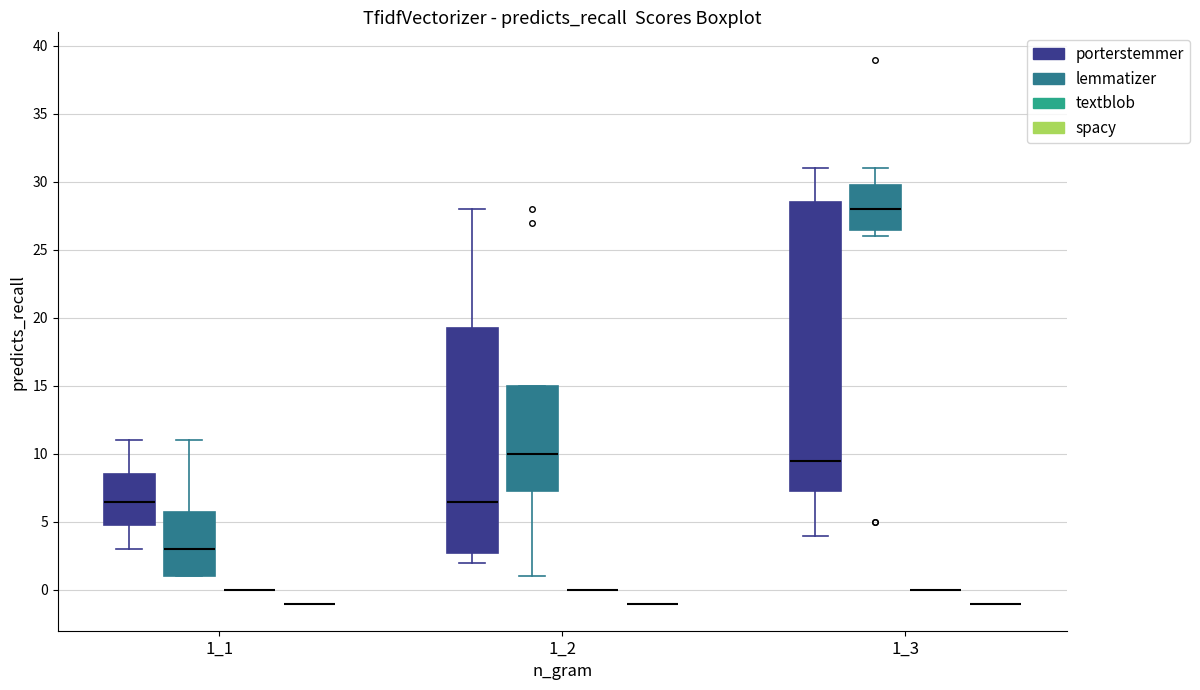

Reading left to right, read every box against the y-axis: the position of its median line, the range the box covers, and the ends of its whiskers. The values are not printed on the chart, so give them approximately, as read against the axis.

1_1 (porterstemmer): median 6.5, box 5.0 to 8.5, whiskers 3.0 to 11.0
1_1 (lemmatizer): median 3.0, box 1.0 to 6.0, whiskers 1.0 to 11.0
1_1 (textblob): box collapsed to a line at 0.0, whiskers 0.0 to 0.0
1_1 (spacy): box collapsed to a line at -1.0, whiskers -1.0 to -1.0
1_2 (porterstemmer): median 6.5, box 3.0 to 19.5, whiskers 2.0 to 28.0
1_2 (lemmatizer): median 10.0, box 7.5 to 15.0, whiskers 1.0 to 15.0
1_2 (textblob): box collapsed to a line at 0.0, whiskers 0.0 to 0.0
1_2 (spacy): box collapsed to a line at -1.0, whiskers -1.0 to -1.0
1_3 (porterstemmer): median 9.5, box 7.5 to 28.5, whiskers 4.0 to 31.0
1_3 (lemmatizer): median 28.0, box 26.5 to 30.0, whiskers 26.0 to 31.0
1_3 (textblob): box collapsed to a line at 0.0, whiskers 0.0 to 0.0
1_3 (spacy): box collapsed to a line at -1.0, whiskers -1.0 to -1.0